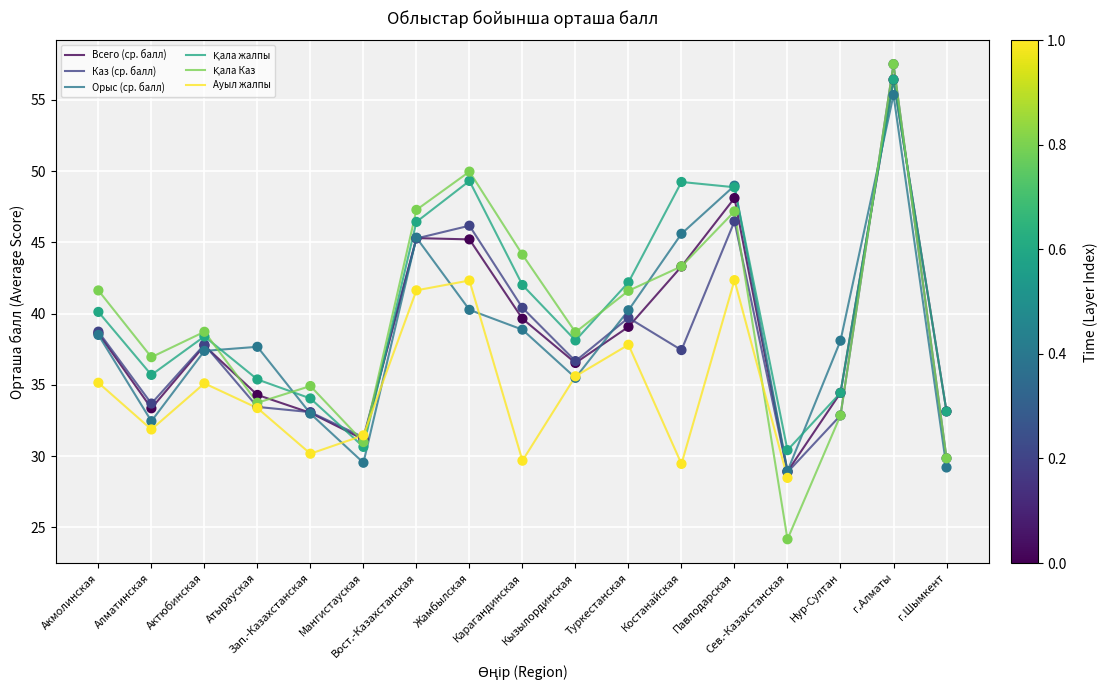

Is the value of Каз (ср. балл) at Зап.-Казахстанская greater than the value of Қала жалпы at Алматинская?

No